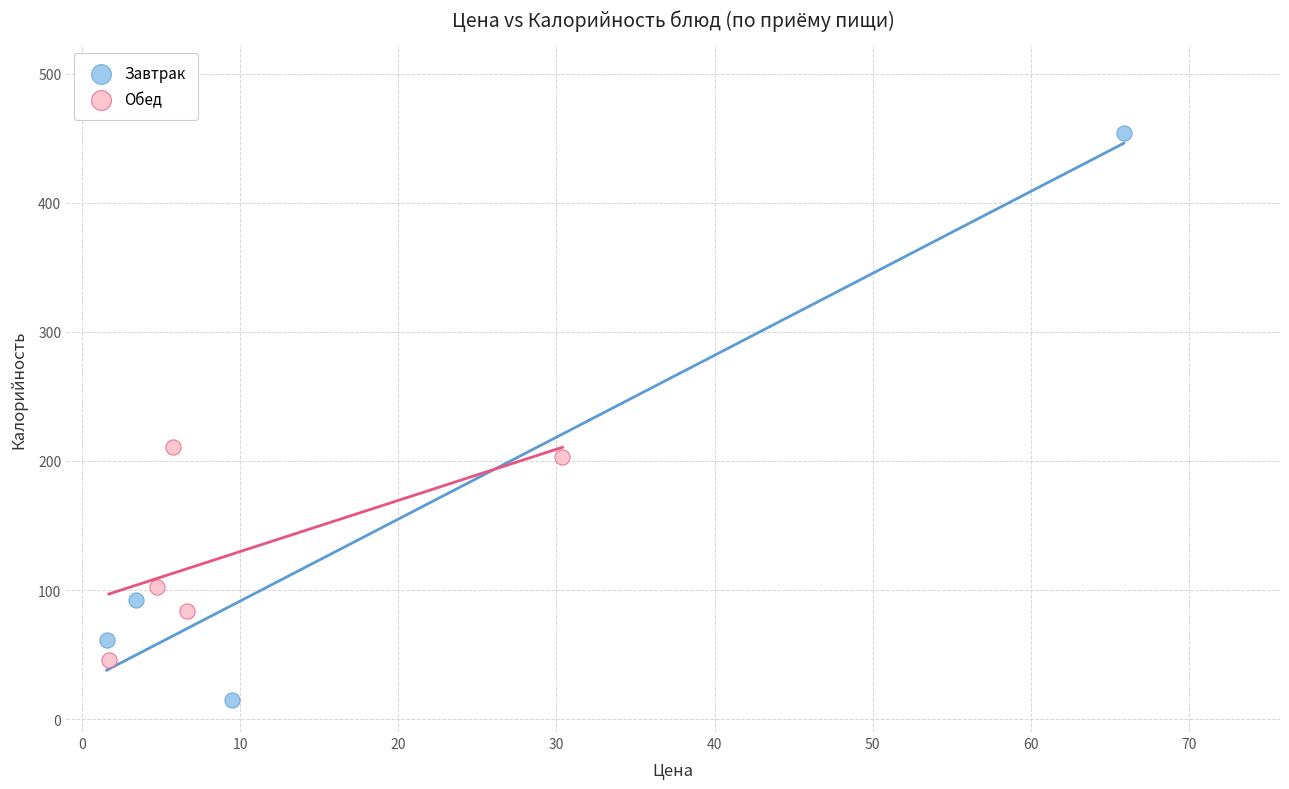

Which series reaches the maximum Y coordinate?

Завтрак